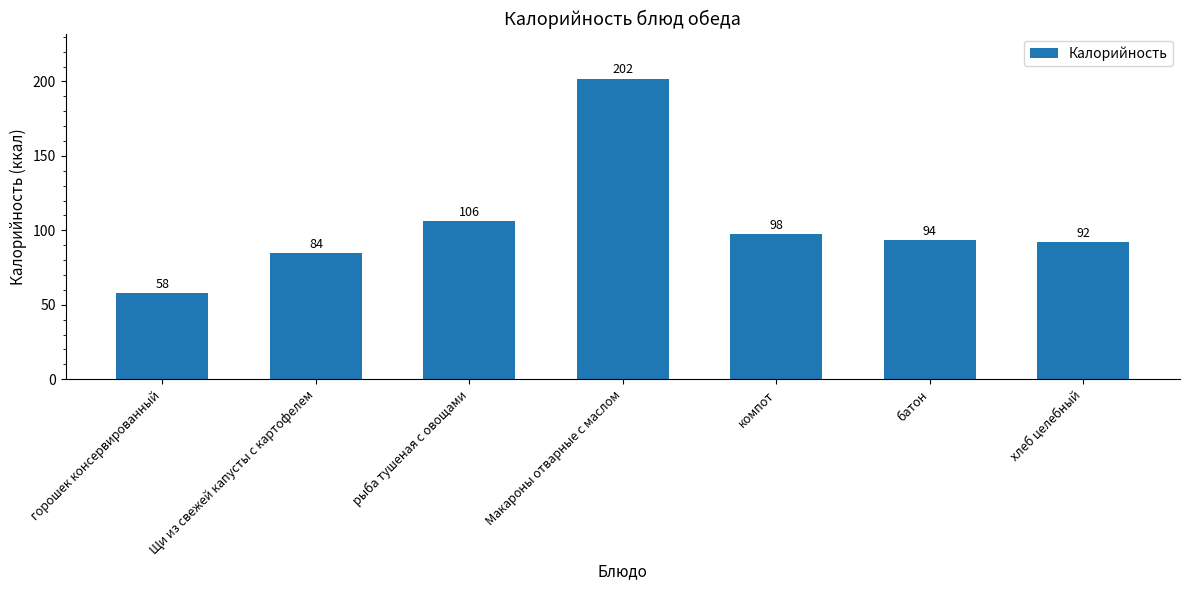

What position from the left is хлеб целебный?

7